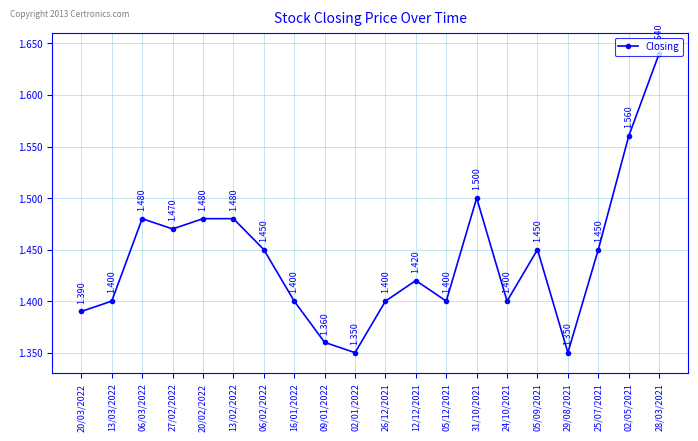

The chart shows a value of 1.4 at 26/12/2021. True or false?

True